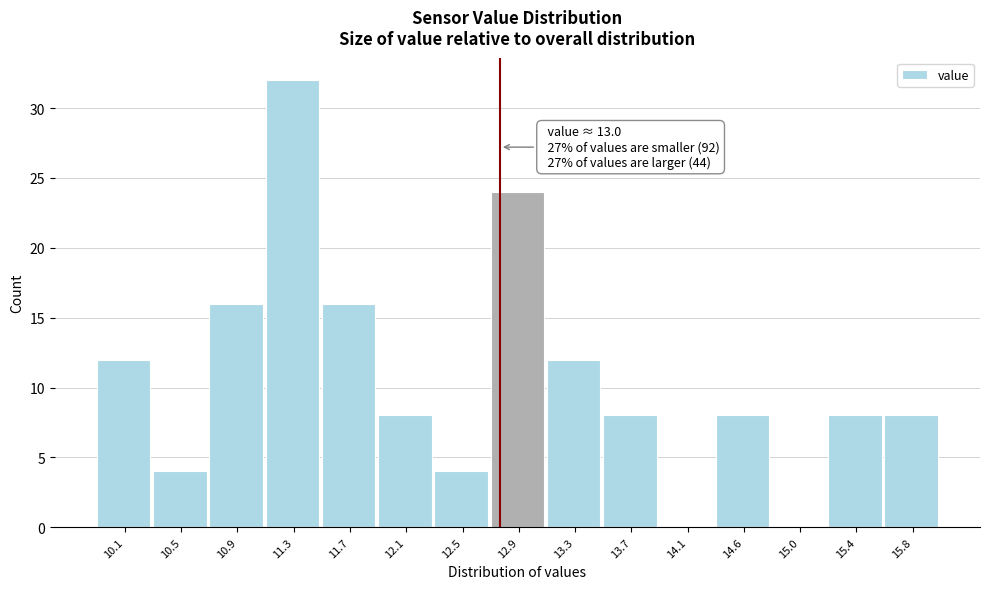

Reading left to right, what are all the values shown in this chart?

10.1=12	10.5=4	10.9=16	11.3=32	11.7=16	12.1=8	12.5=4	12.9=24	13.3=12	13.7=8	14.1=0	14.6=8	15.0=0	15.4=8	15.8=8